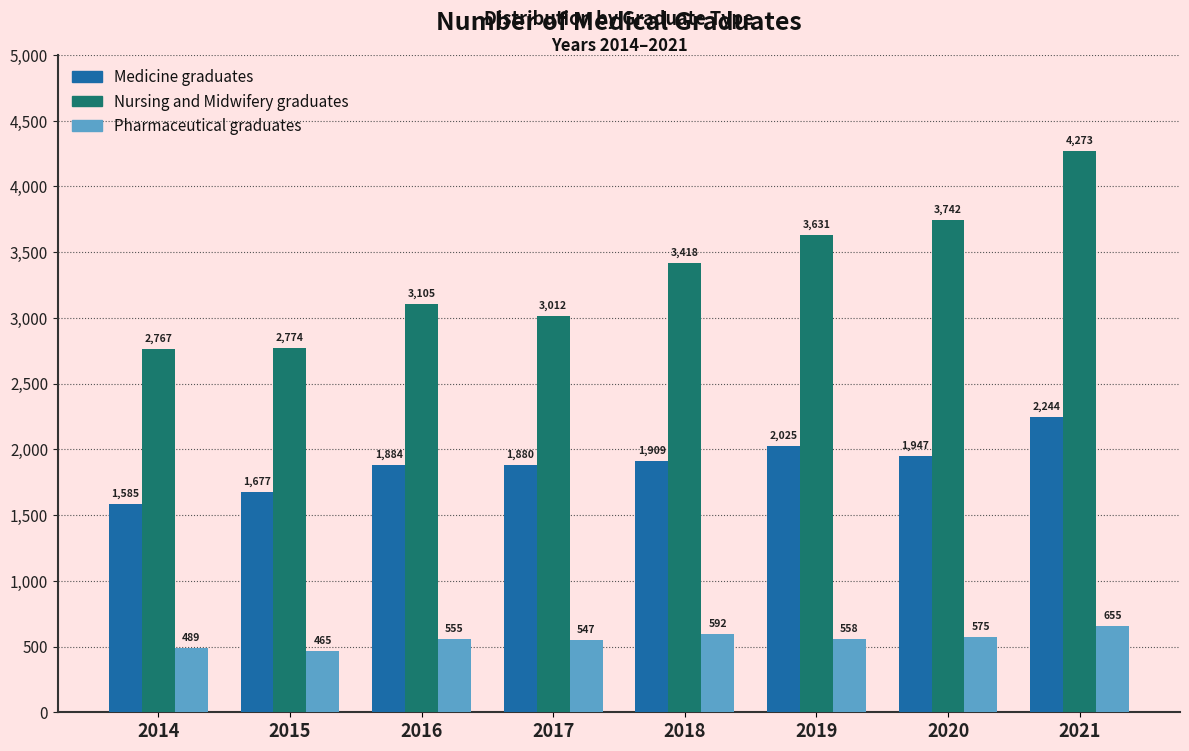

Reading left to right, extract all data points from this chart.

Medicine graduates: 2014=1585	2015=1677	2016=1884	2017=1880	2018=1909	2019=2025	2020=1947	2021=2244
Nursing and Midwifery graduates: 2014=2767	2015=2774	2016=3105	2017=3012	2018=3418	2019=3631	2020=3742	2021=4273
Pharmaceutical graduates: 2014=489	2015=465	2016=555	2017=547	2018=592	2019=558	2020=575	2021=655